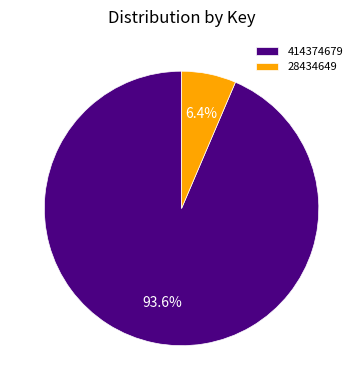

Combined, do 28434649 and 414374679 account for over 50%?

Yes